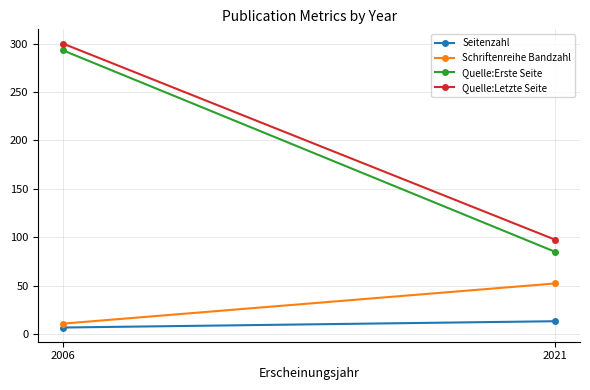

The value of Schriftenreihe Bandzahl at 2021 is 14.8. True or false?

False